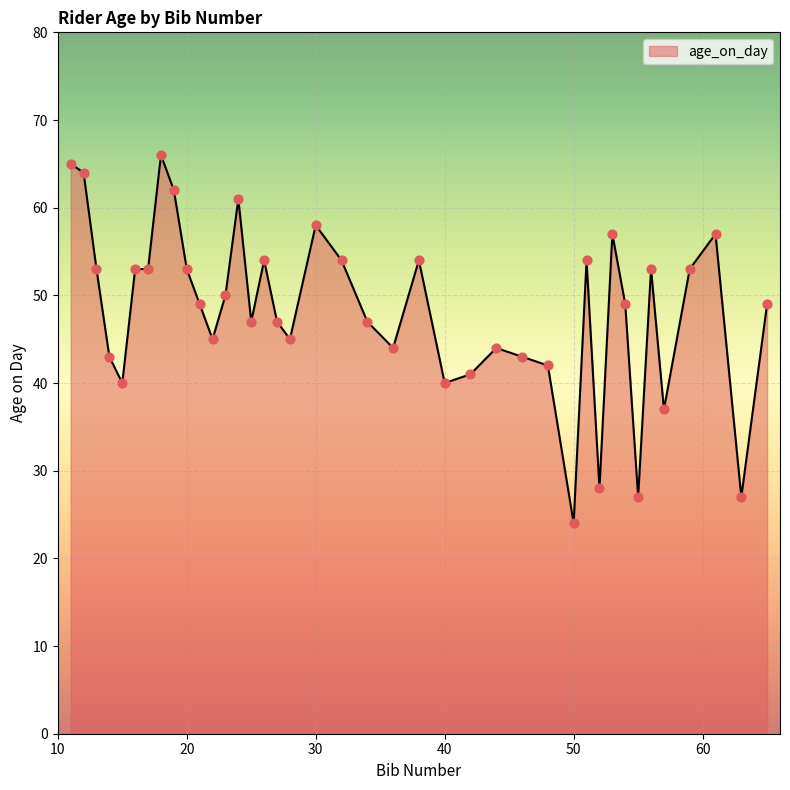

What is the difference between the maximum and minimum values?

42